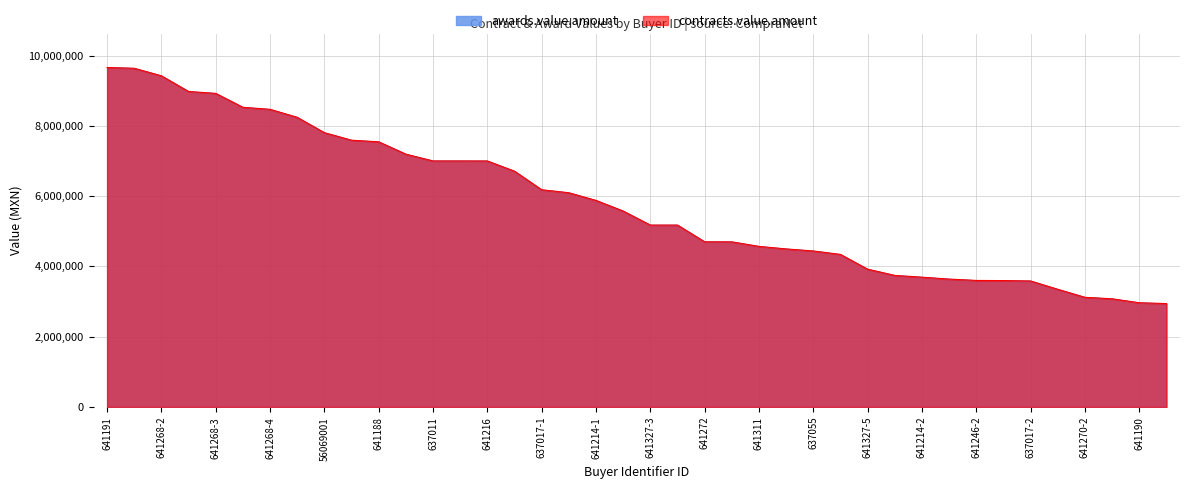

Reading left to right, list all the values displayed in this chart.

awards.value.amount: 9658850	9636565	9421900	8976000	8922040	8526000	8468200	8241000	7804100	7590000	7543900	7193000	7000000	7000000	6998900	6708000	6179946	6095000	5876192	5574790	5175000	5175000	4699200	4697760	4568829	4496500	4438375	4340250	3920000	3743000	3692844	3638232	3600000	3596000	3584700	3348000	3120000	3078000	2964500	2941900
contracts.value.amount: 9658850	9636565	9421900	8976000	8922040	8526000	8468200	8241000	7804100	7590000	7543900	7193000	7000000	7000000	6998900	6708000	6179946	6095000	5876192	5574790	5175000	5175000	4699200	4697760	4568829	4496500	4438375	4340250	3920000	3743000	3692844	3638232	3600000	3596000	3584700	3348000	3120000	3078000	2964500	2941900